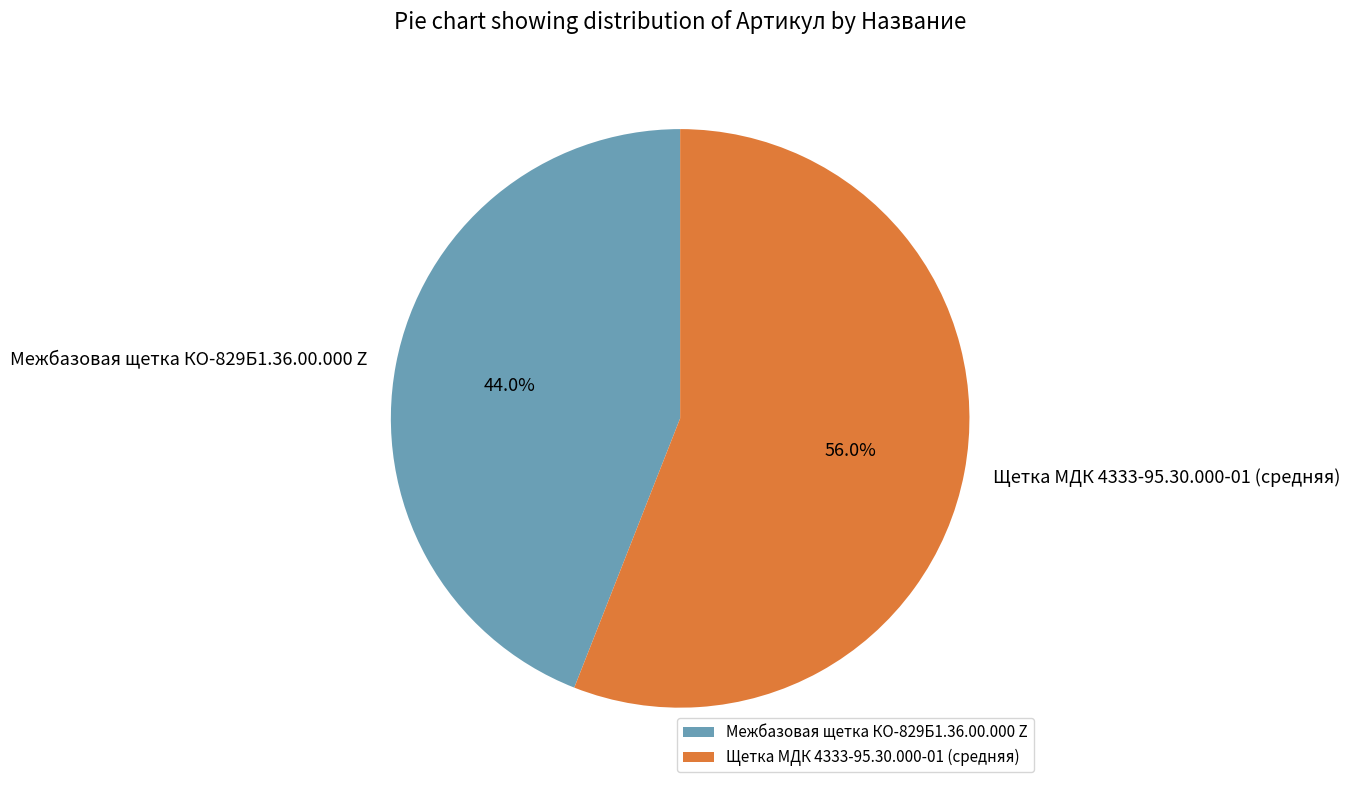

What portion of the pie excludes Щетка МДК 4333-95.30.000-01 (средняя)?

44.0%